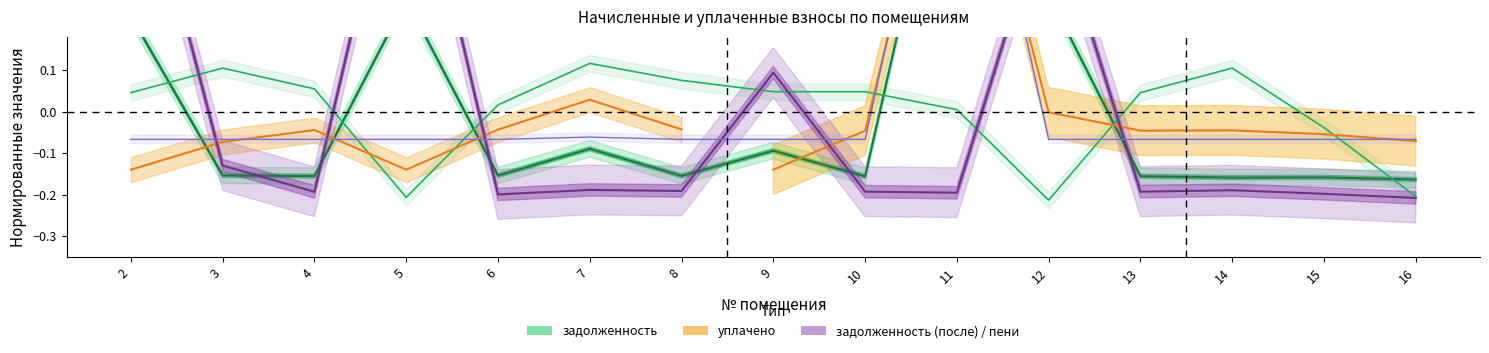

Rank the series at 6 from lowest to highest value.

задолженность_после, задолженность, уплачено, начислено